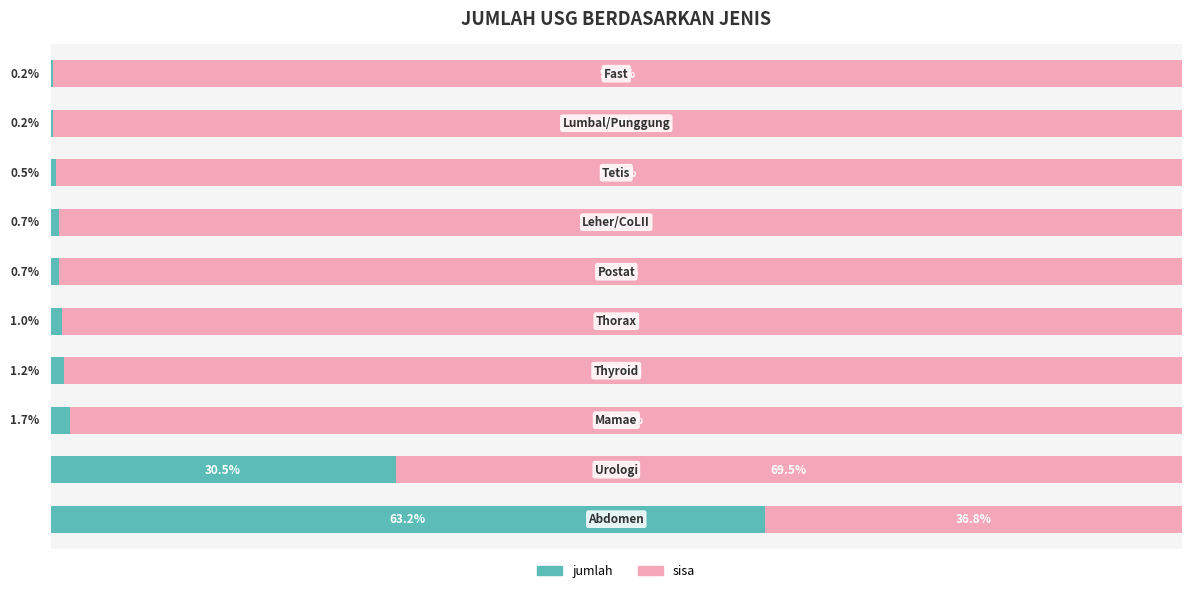

What are all the series names shown in the legend?

jumlah, sisa